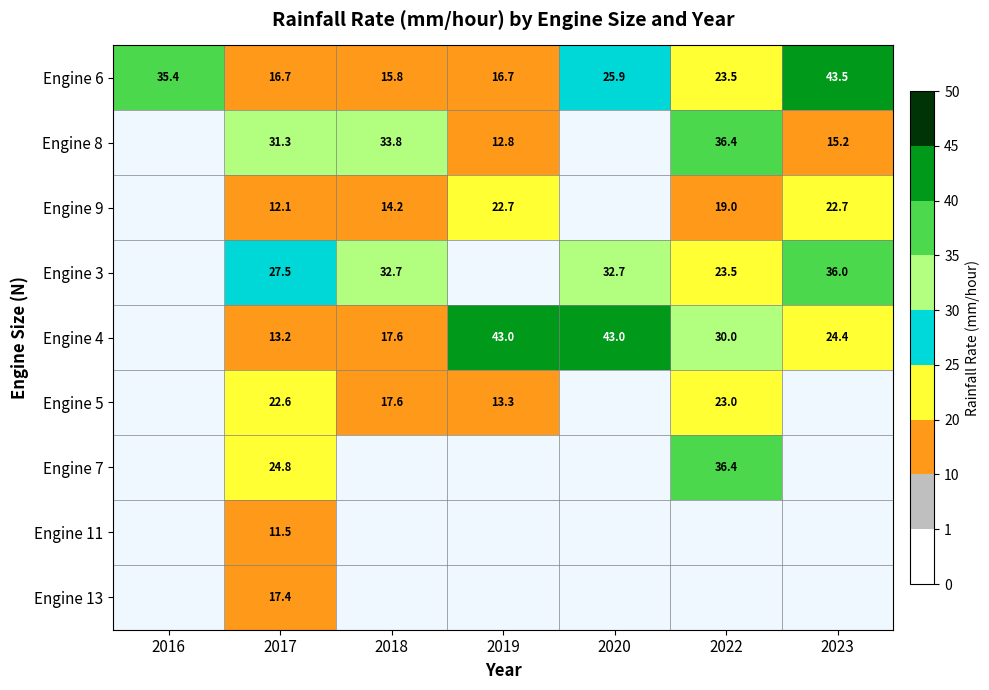

True or false: Engine 4 has a value of 43.0 at 2019.

True